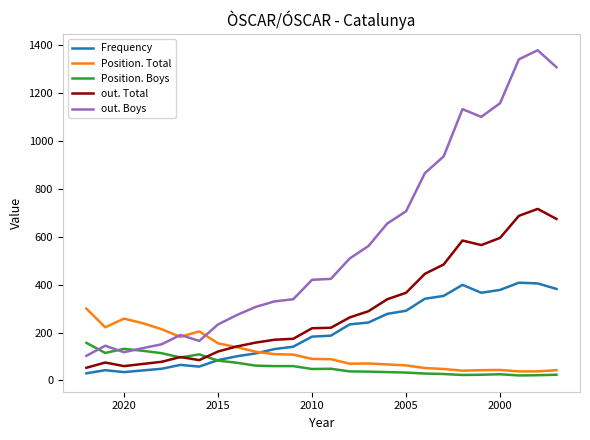

Does the chart have visible grid lines?

No